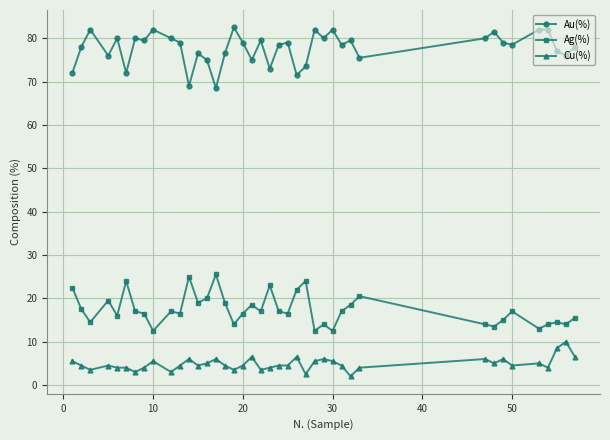

Rank the series by their average value, from lowest to highest.

Cu(%), Ag(%), Au(%)